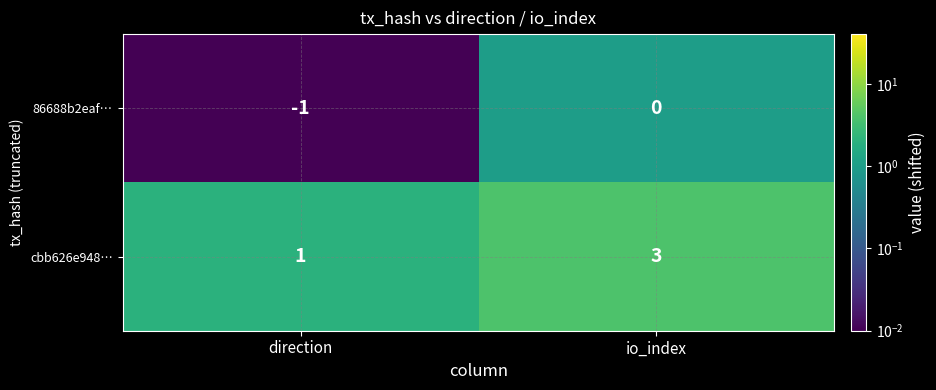

At which category does the chart reach its peak across all series?

io_index